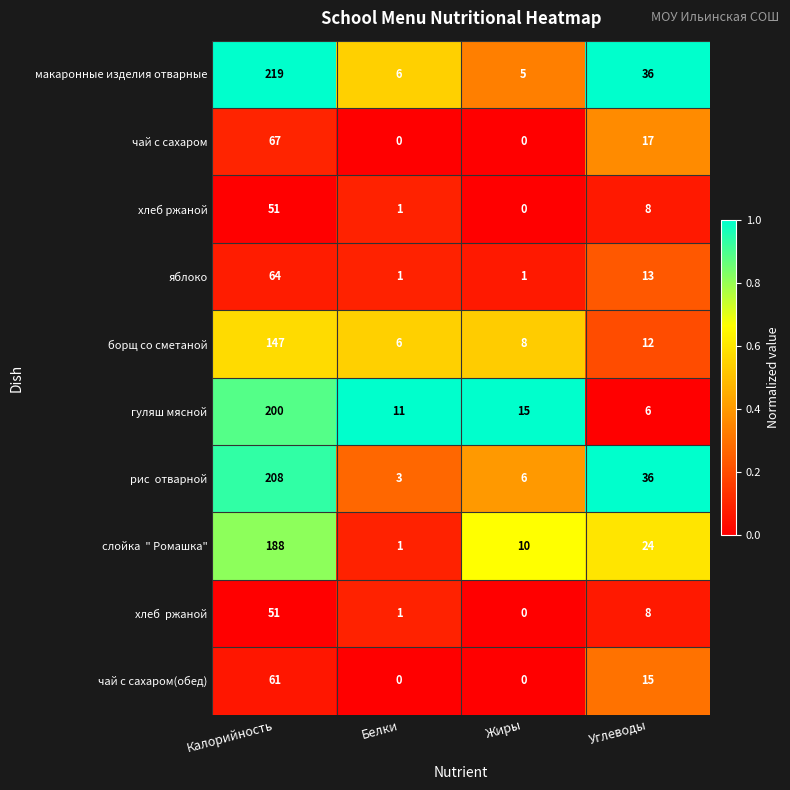

Where is борщ со сметаной nearest to the value 76?

Углеводы